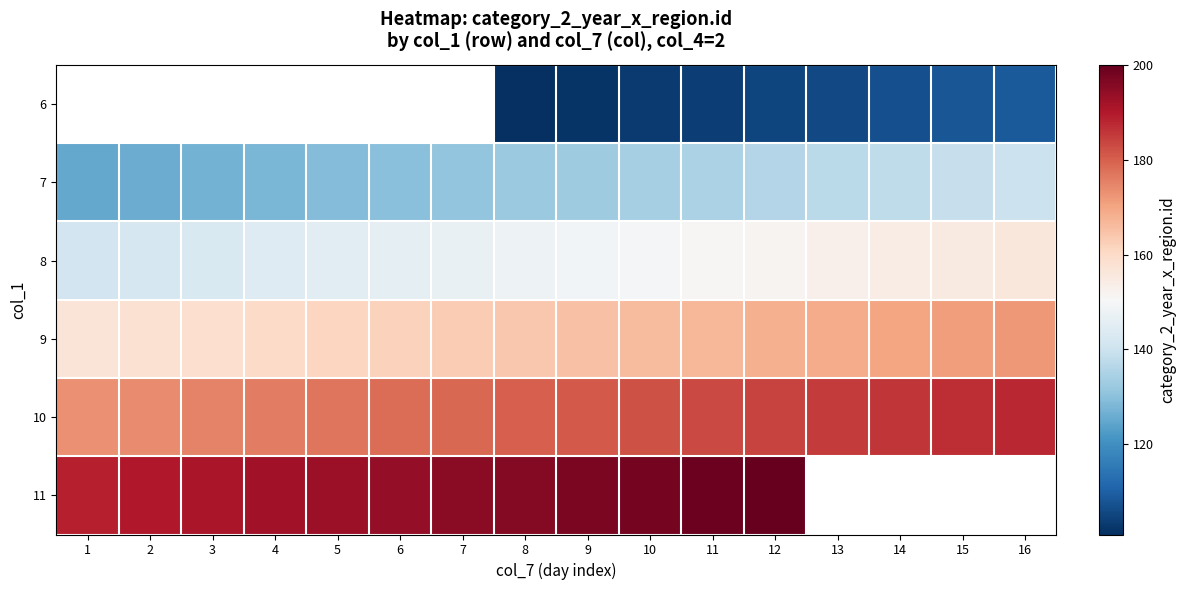

Is the value of 8 at 7 greater than the value of 11 at 10?

No